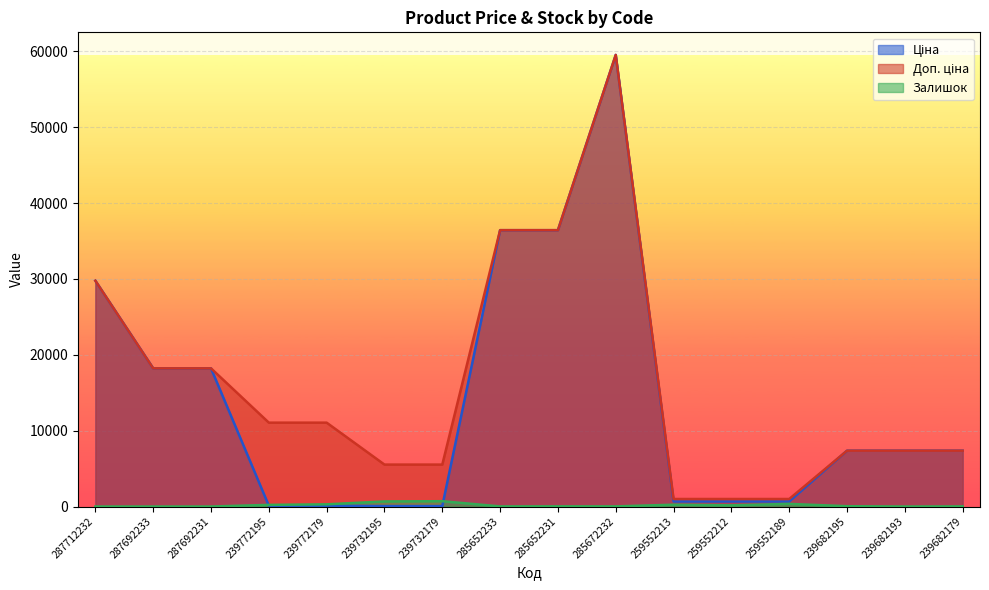

Between which two adjacent categories do Залишок and Ціна first intersect?

287692231 and 239772195